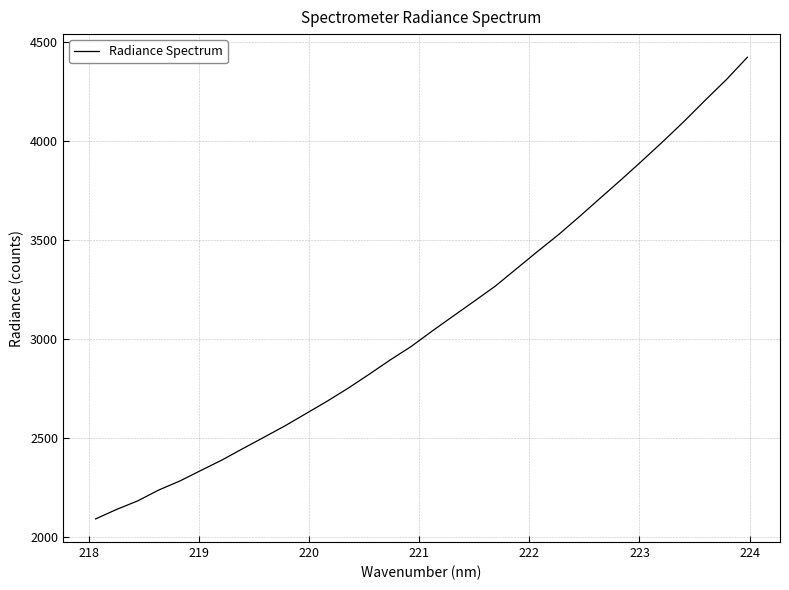

What is the difference between the maximum and minimum values?

2329.0